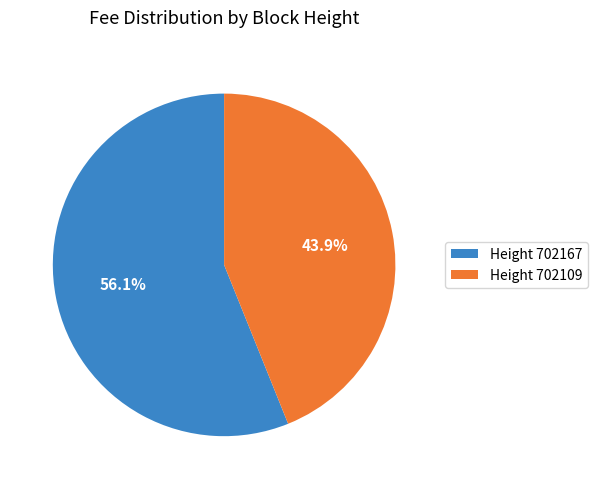

Rank the categories by value from lowest to highest.

Height 702109, Height 702167